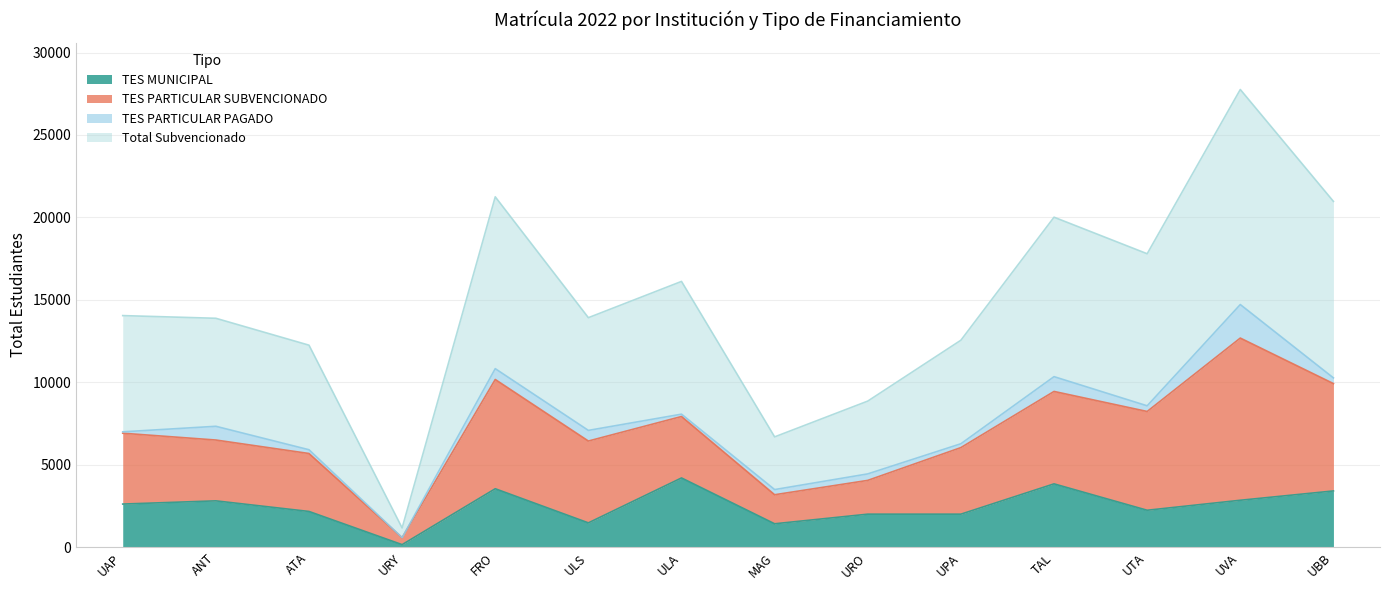

True or false: Total Subvencionado and TES MUNICIPAL intersect in this chart.

False